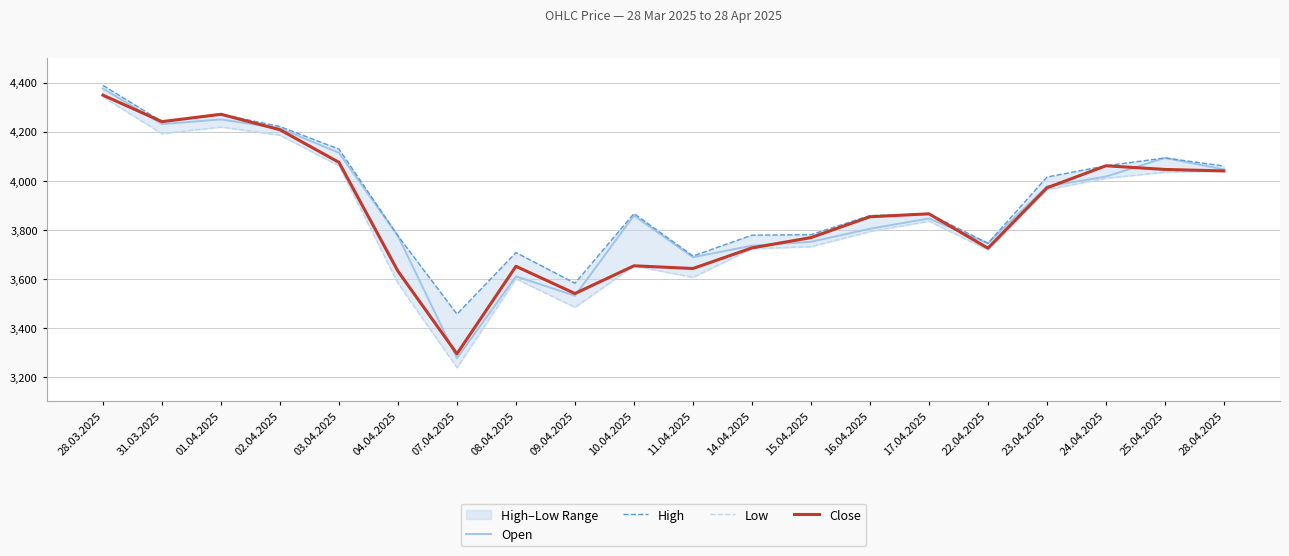

At which category is the sum across all series the highest?

28.03.2025